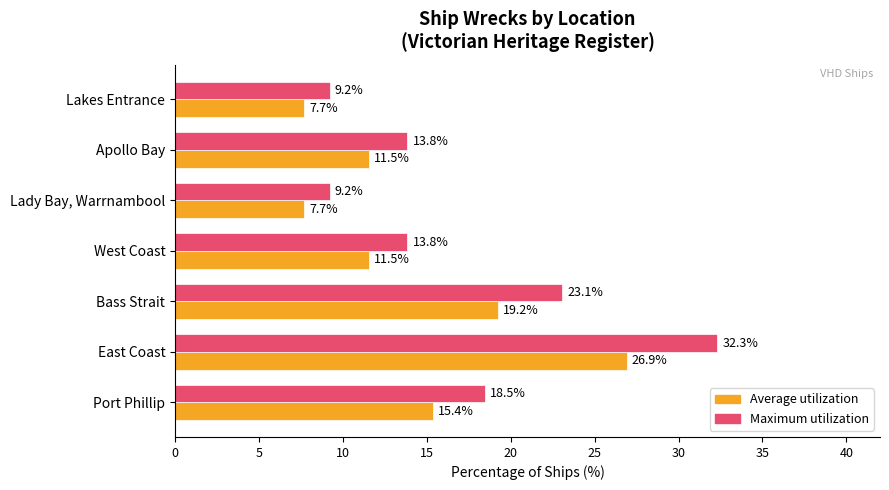

Rank the series at West Coast from highest to lowest value.

Maximum utilization, Average utilization